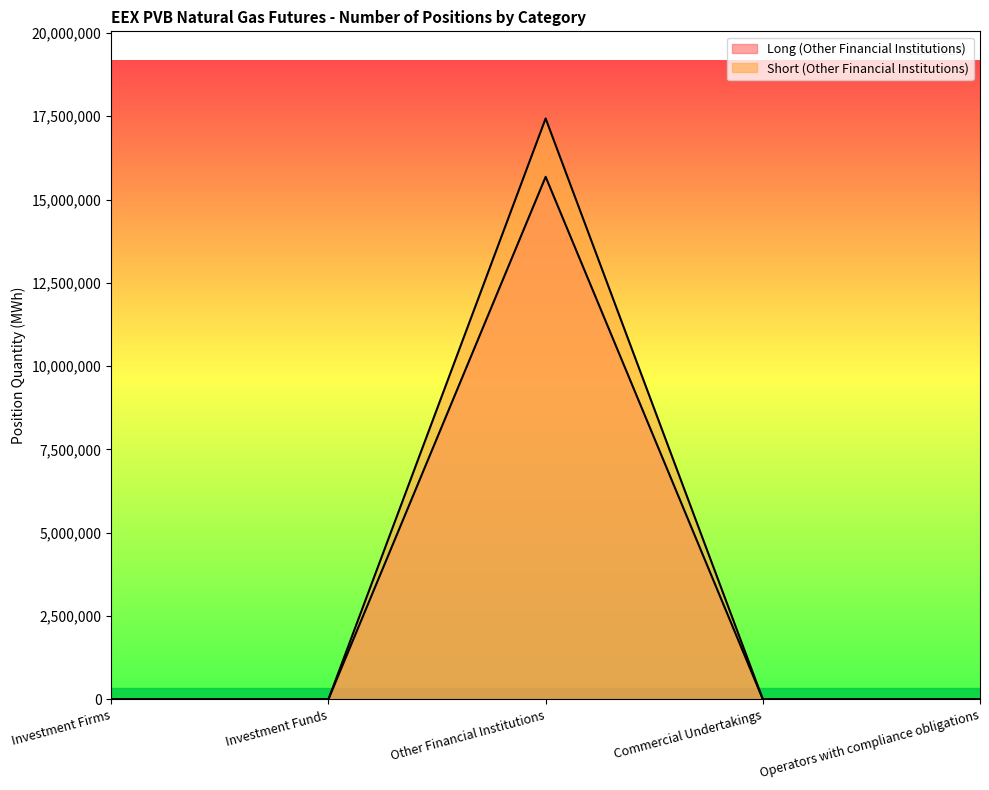

The value of Short (Other Financial Institutions) at Other Financial Institutions is 17435260. True or false?

True